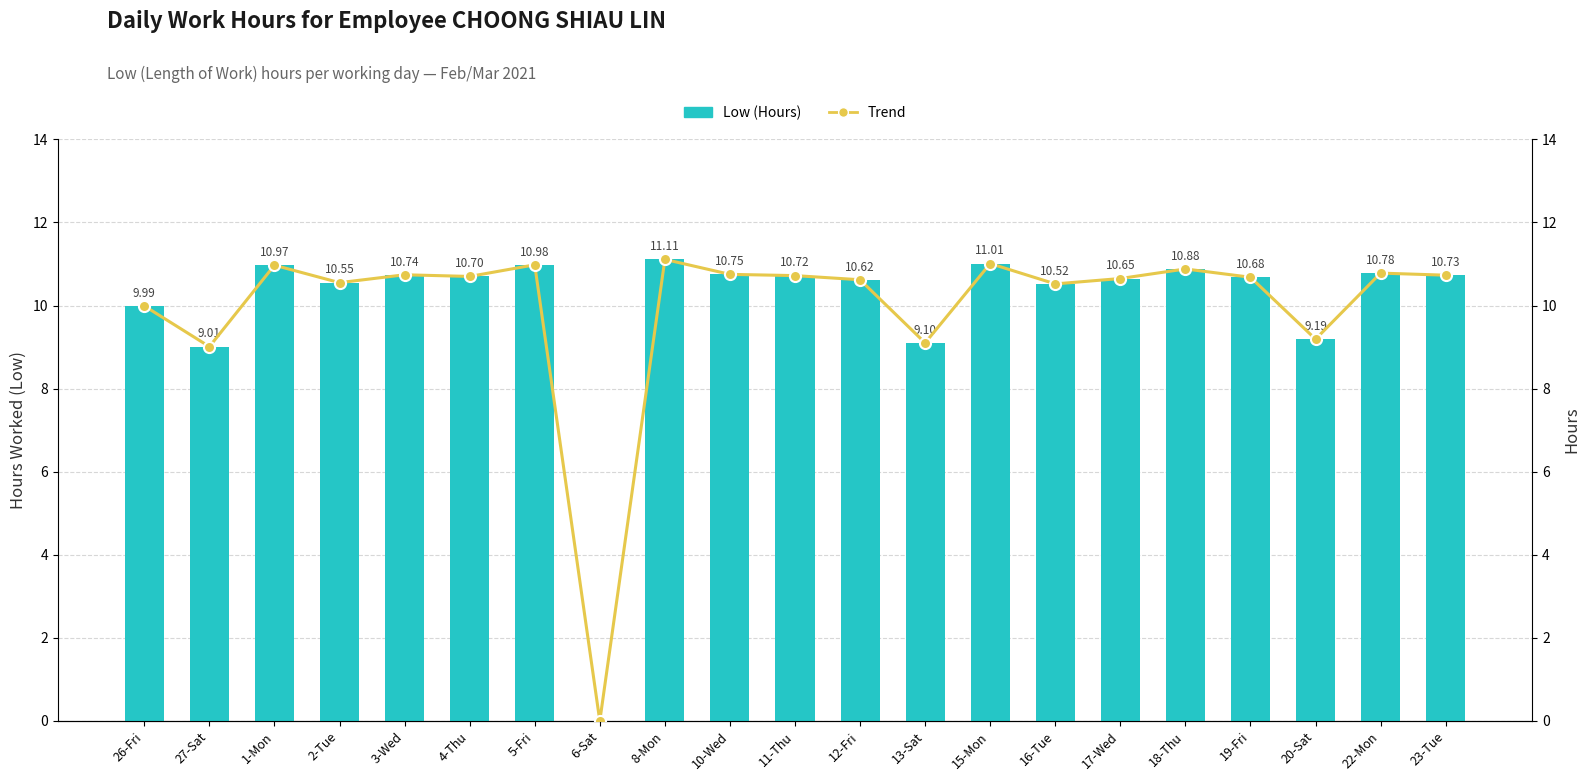

Between 2-Tue and 22-Mon, which is larger?

22-Mon